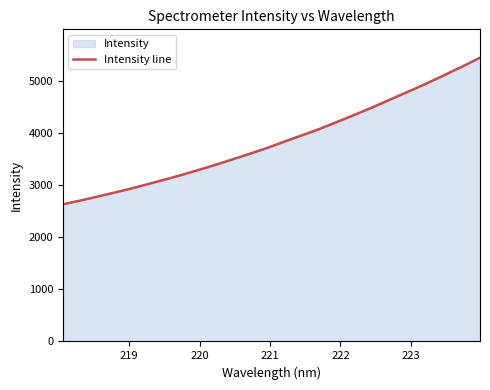

What is the greatest value displayed?

5447.9